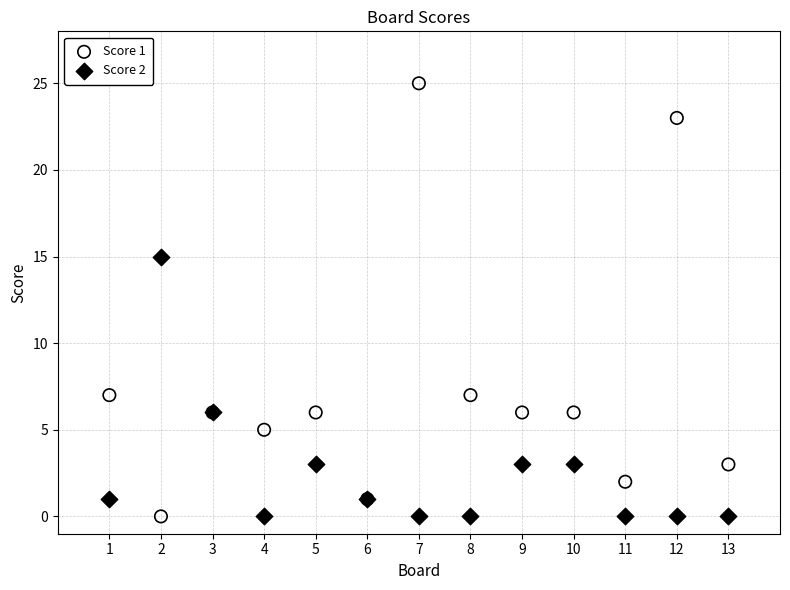

What are all the series names shown in the legend?

Score 1, Score 2